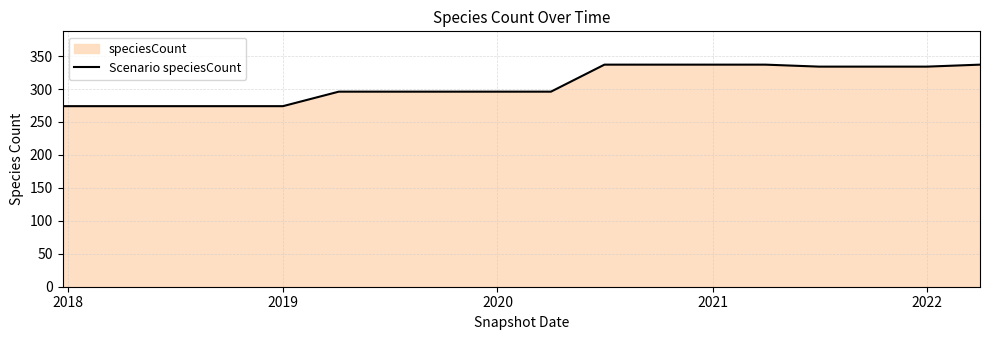

What is the smallest value displayed?

274